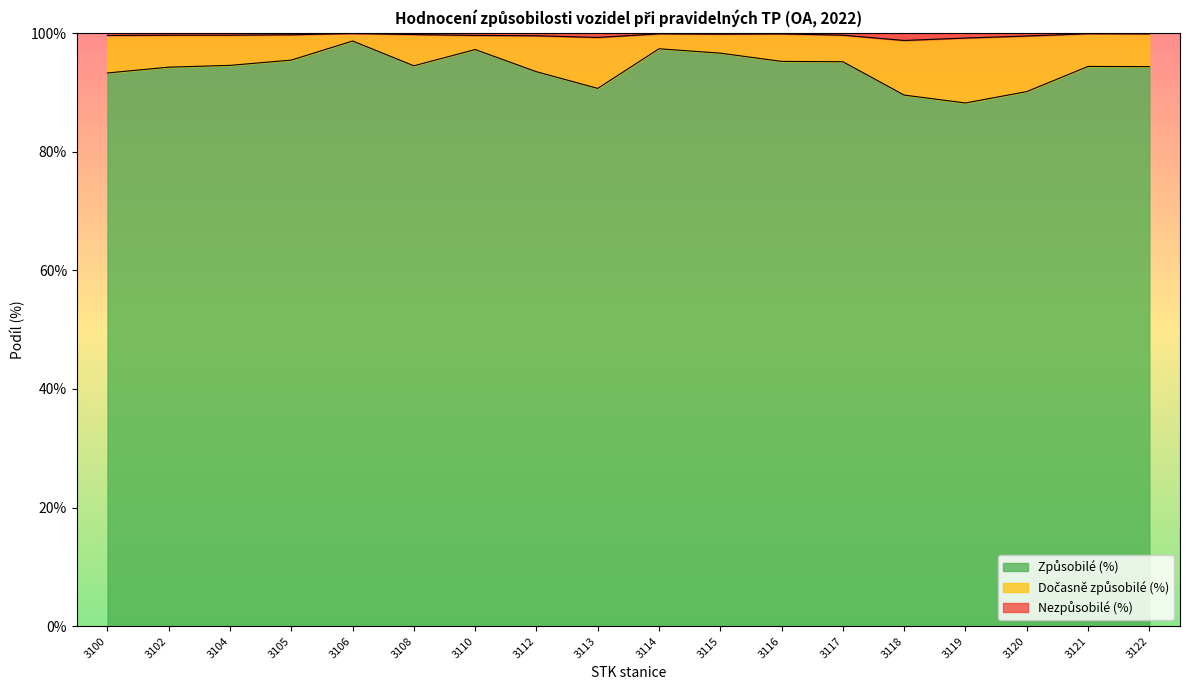

What is the total value across all series at 3117?

100.0